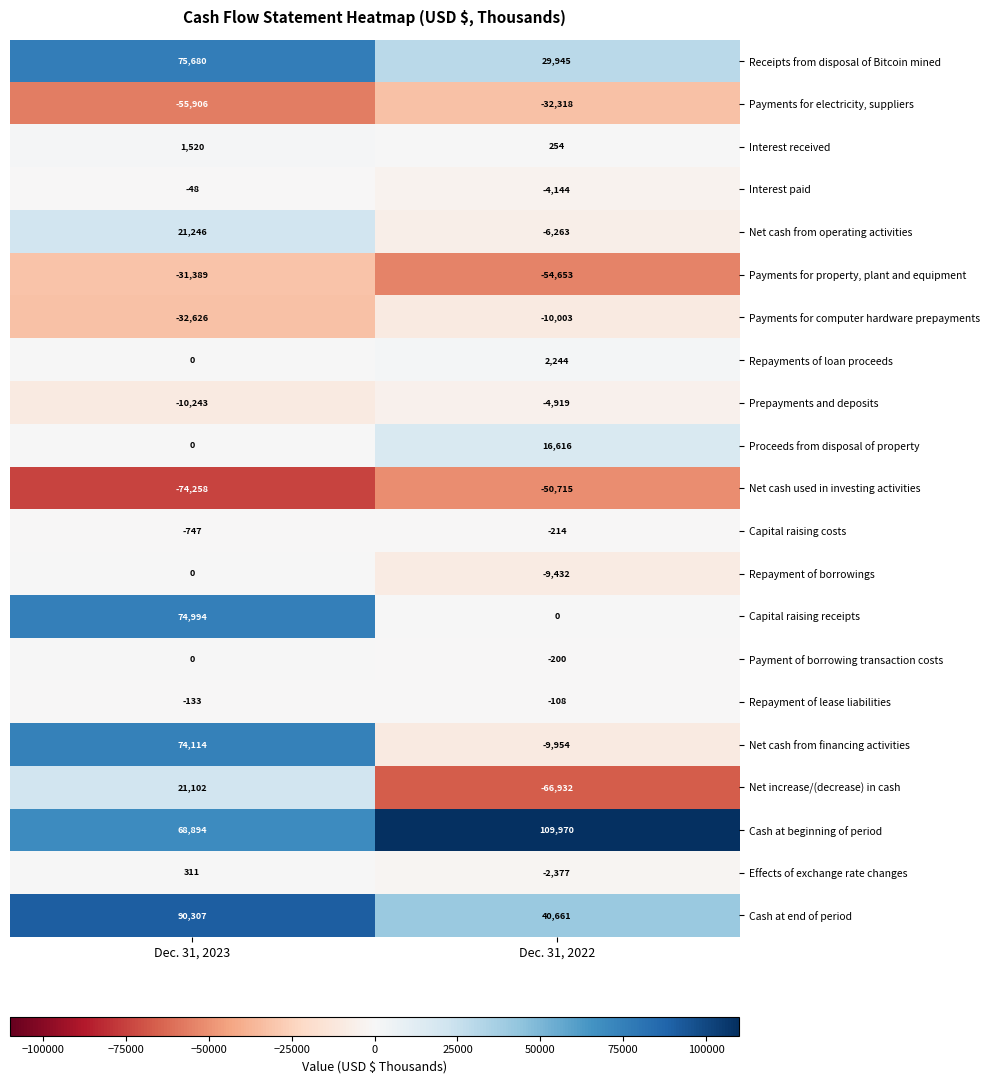

What is the total value across all series at Dec. 31, 2022?

-52542